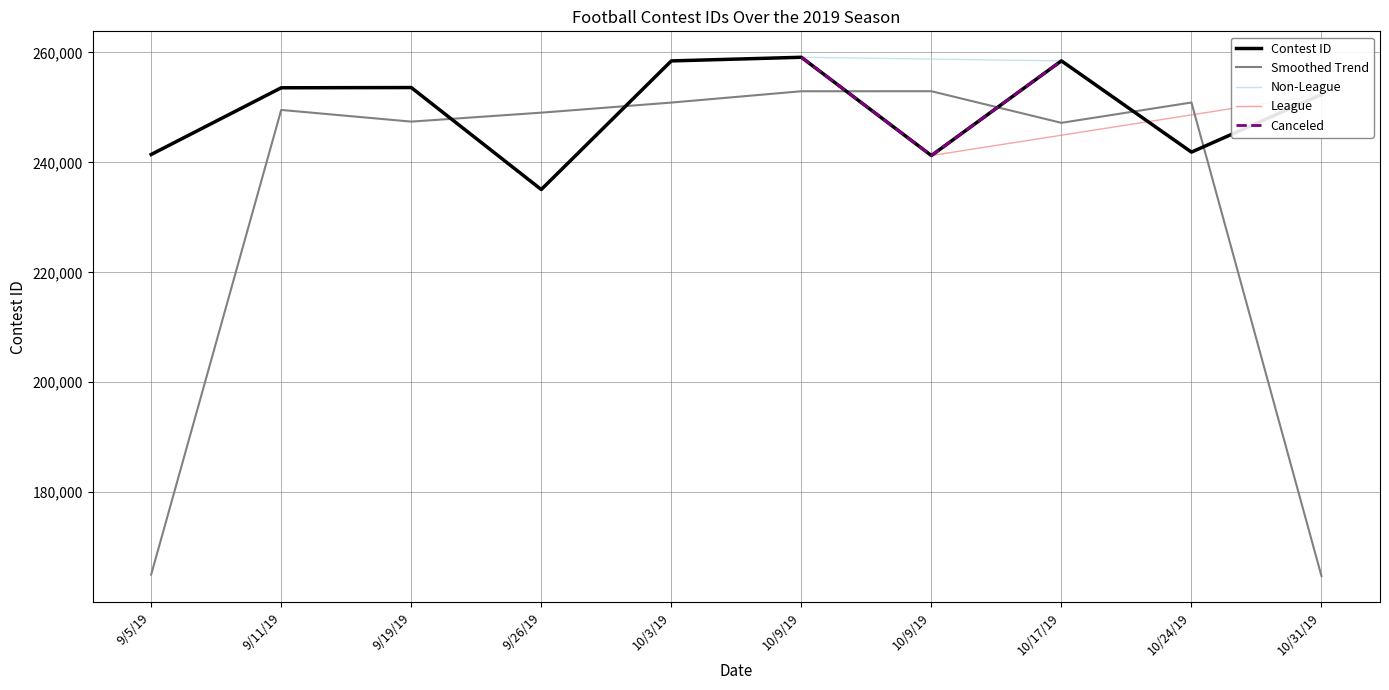

What is the difference between the maximum and minimum values?

24060